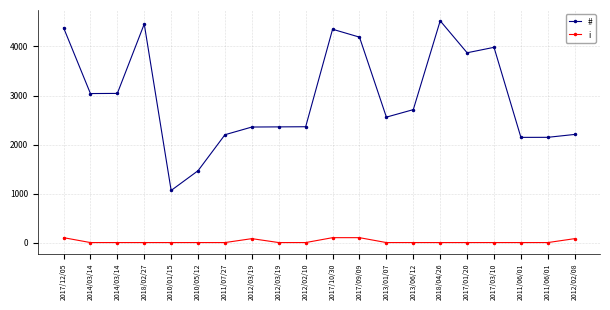

True or false: # and i intersect in this chart.

False